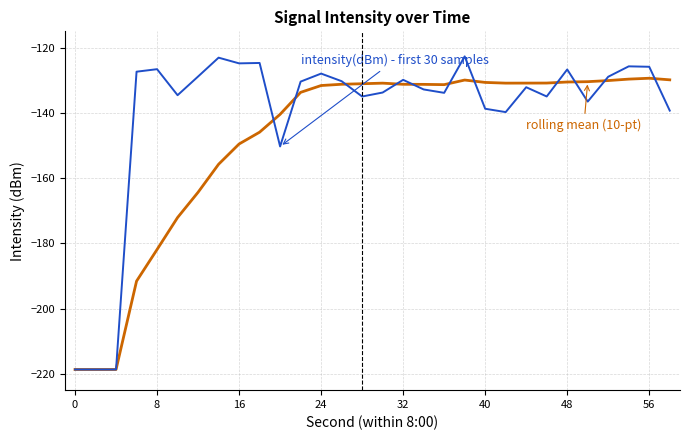

What is the greatest value displayed?

-122.7